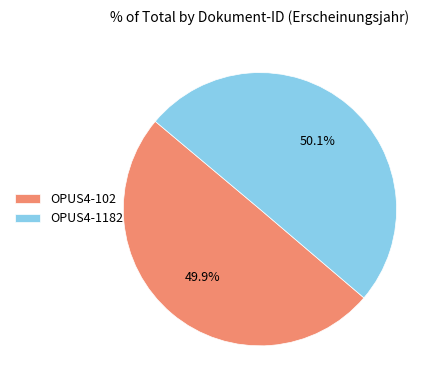

Combined, do OPUS4-1182 and OPUS4-102 account for over 50%?

Yes